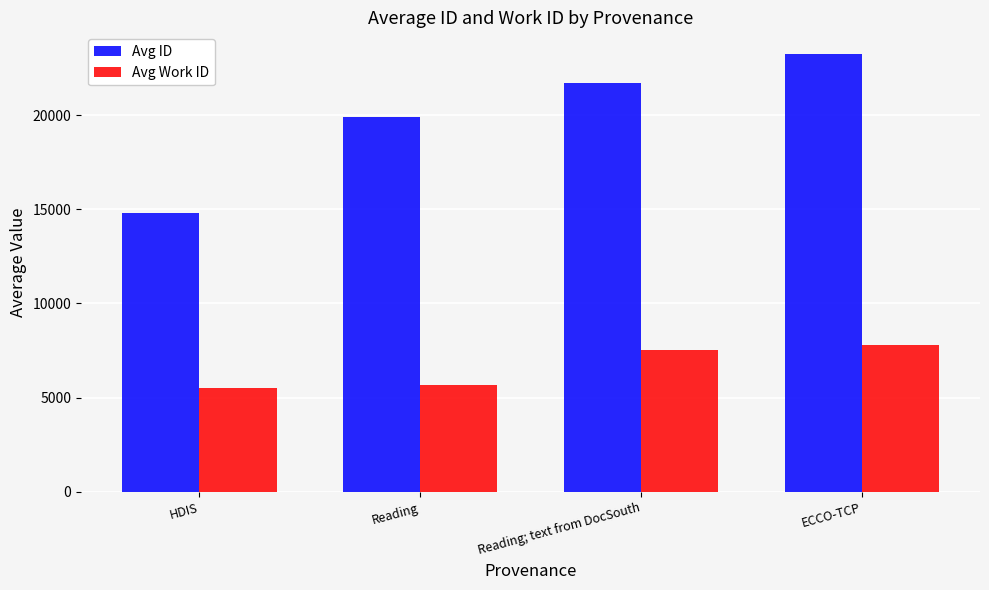

How many distinct data groups are displayed?

2